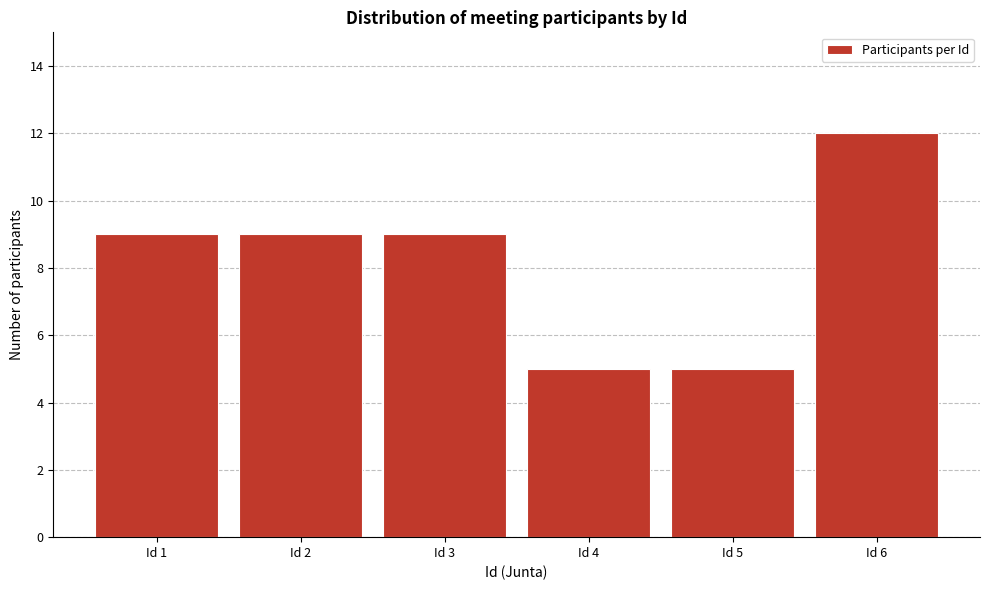

Reading left to right, extract all data points from this chart.

9	9	9	5	5	12